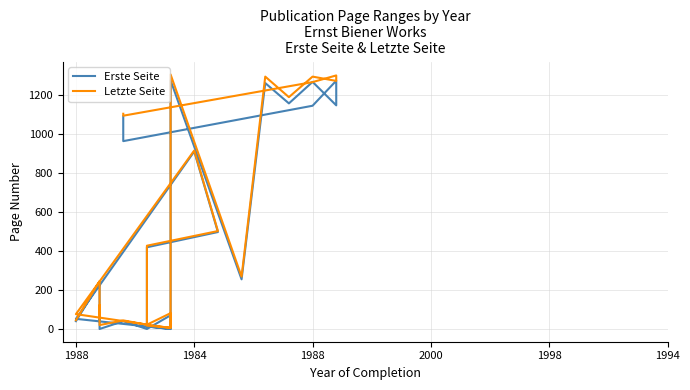

What are all the series names shown in the legend?

Erste Seite, Letzte Seite